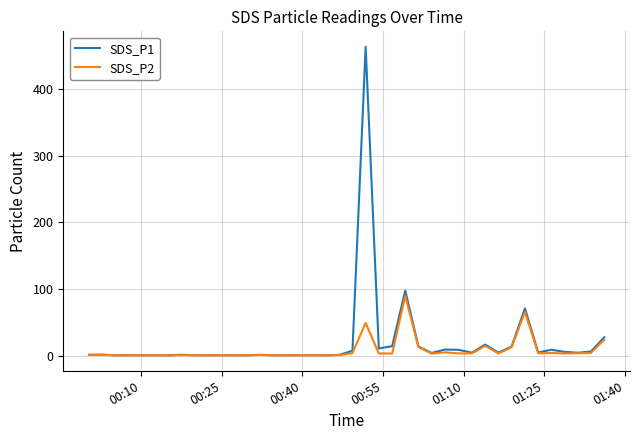

List the series in order of their peak value, lowest first.

SDS_P2, SDS_P1